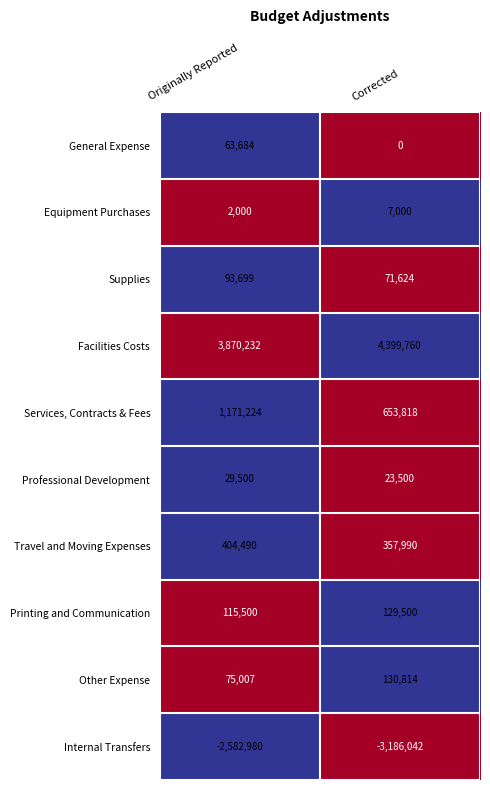

At how many categories does at least one series exceed 0?

2